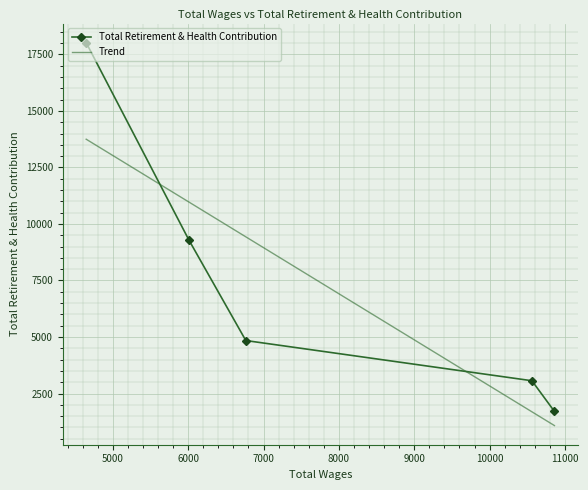

What is the difference between the maximum and minimum values in the Total Retirement & Health Contribution series?

16309.0